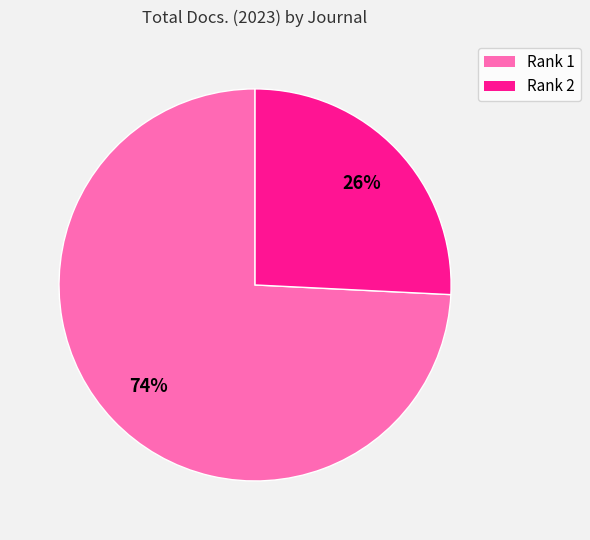

Which slice is the largest?

Rank 1